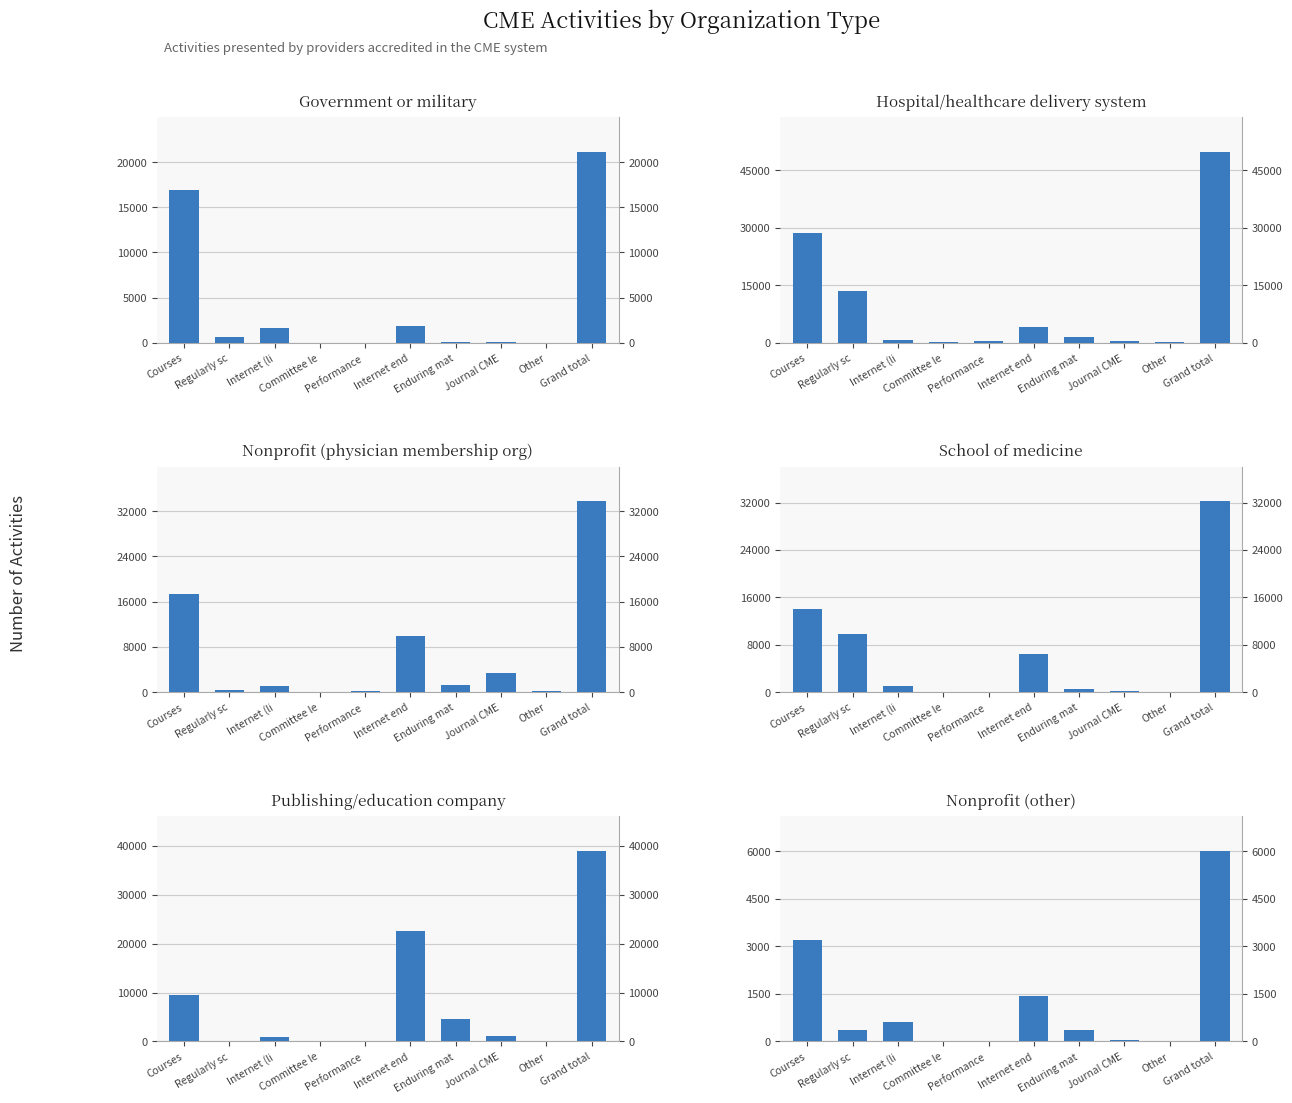

What is the total value across all series at Regularly sc?

24780